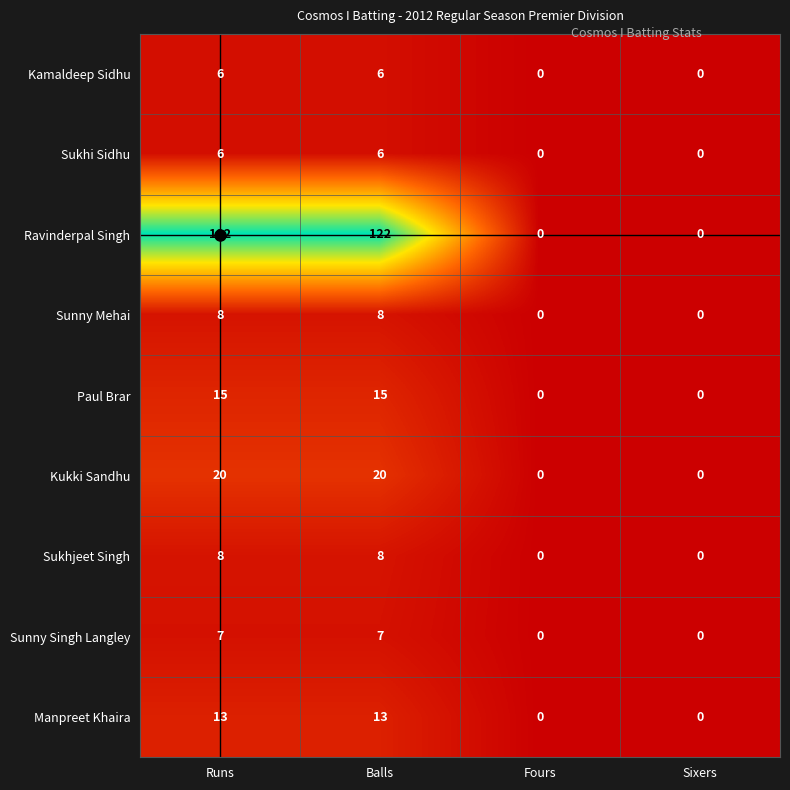

Which series has the largest total across all categories?

Ravinderpal Singh